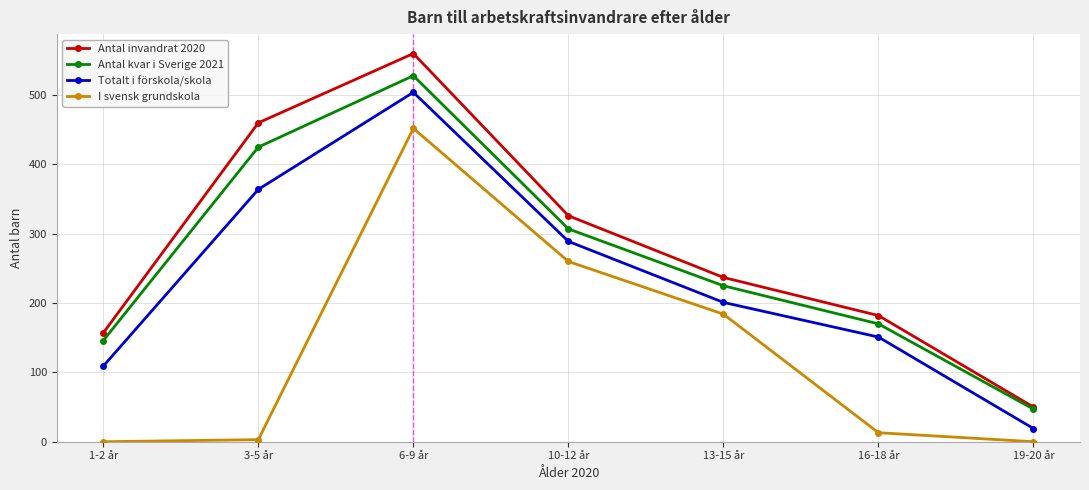

What are all the series names shown in the legend?

Antal invandrat 2020, Antal kvar i Sverige 2021, Totalt i förskola/skola, I svensk grundskola